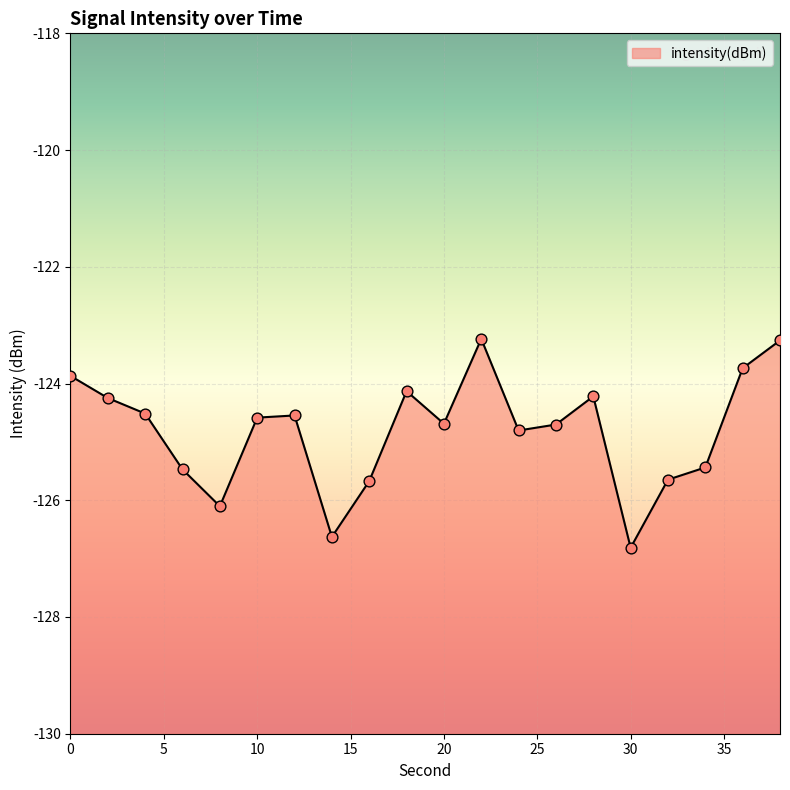

What is the change in value from 6 to 12?

+0.9